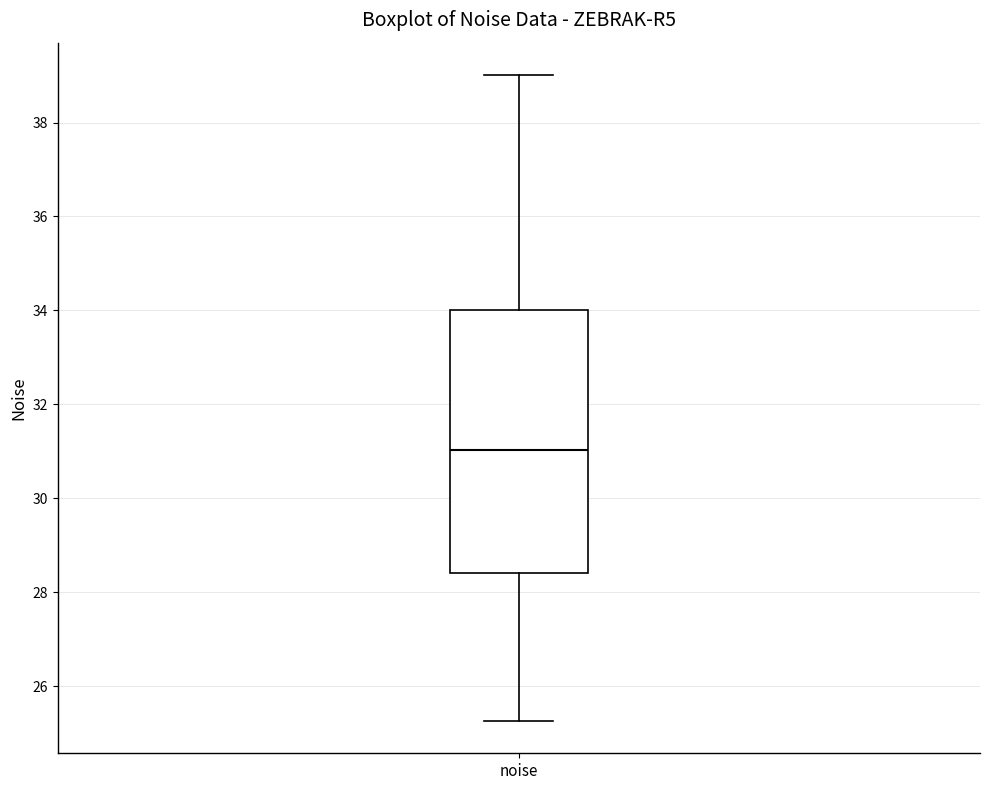

Read this box plot against the y-axis: the position of the median line, the range covered by the box, and the ends of both whiskers. The values are not printed on the chart, so give them approximately, as read against the axis.

median 31.0, box 28.4 to 34.0, whiskers 25.2 to 39.0